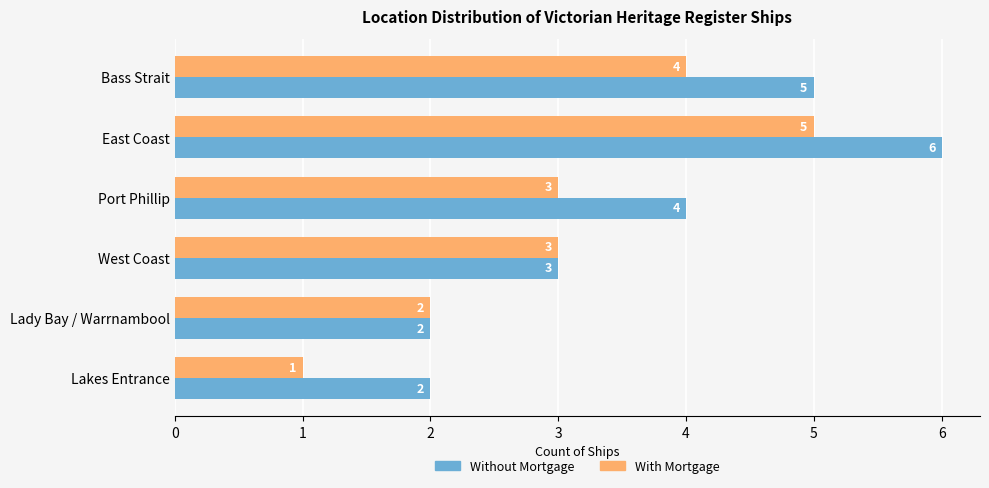

At which label does With Mortgage reach its minimum?

Lakes Entrance